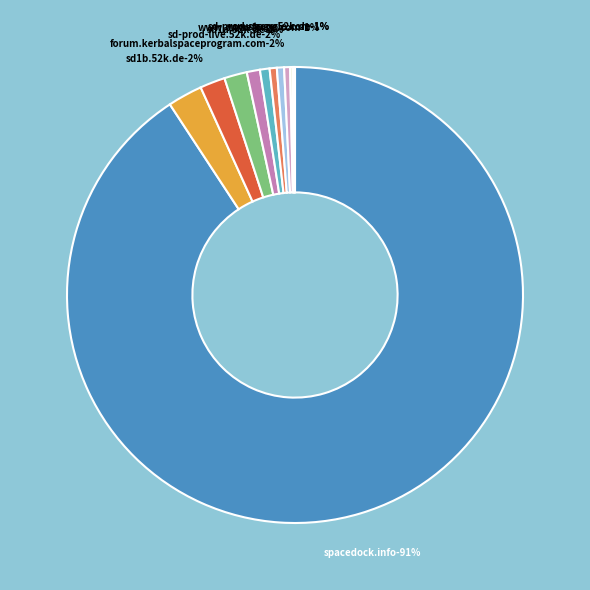

Is yandex.ru the majority of the pie?

No